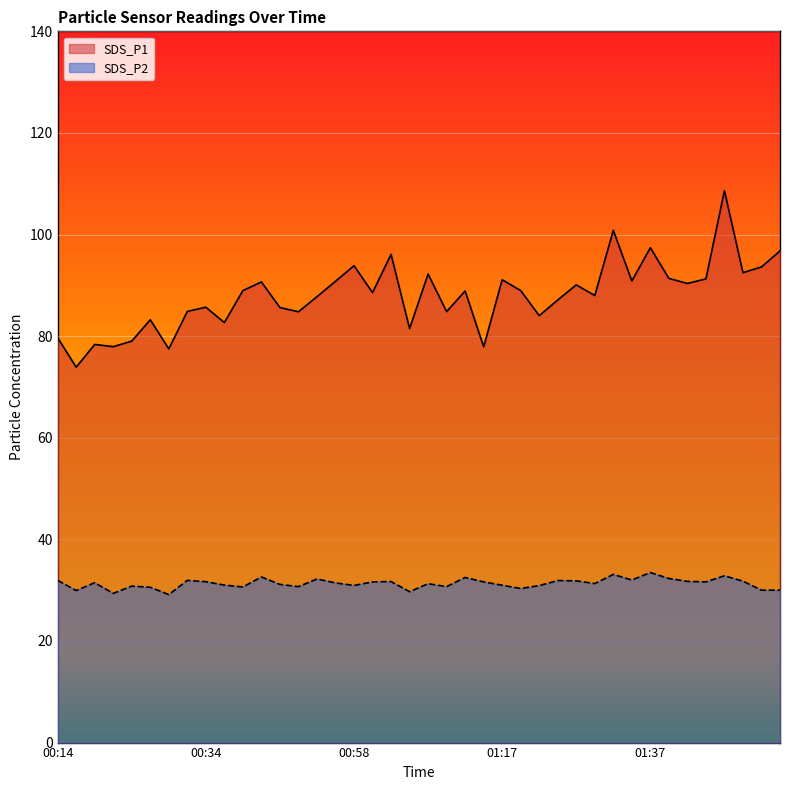

What is the sum of all SDS_P2 values?

1252.6